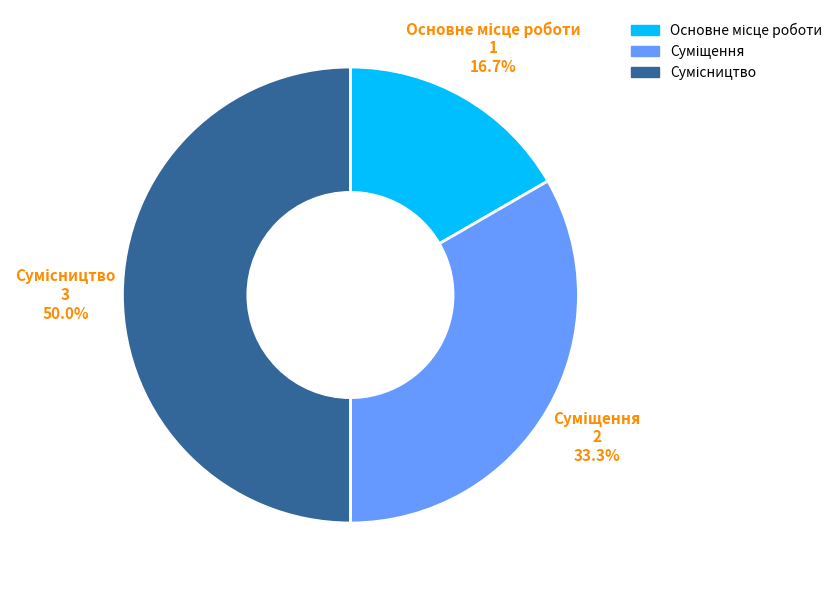

Between Сумісництво and Основне місце роботи, which is larger?

Сумісництво